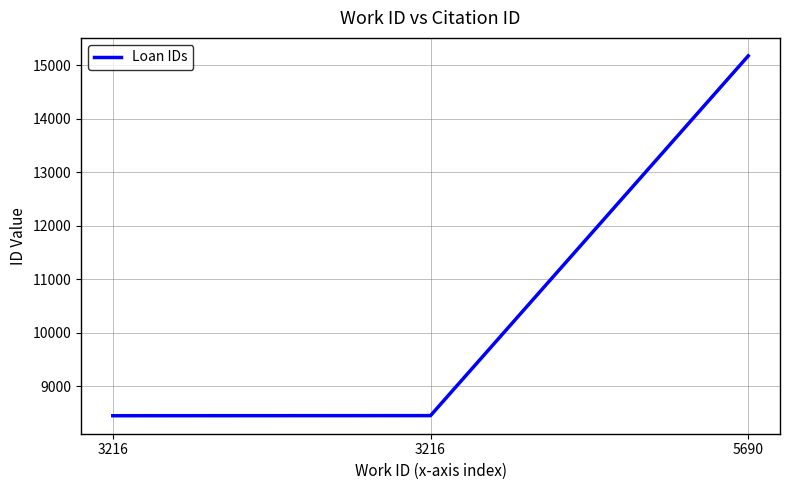

Does the chart display data point markers on the line(s)?

No